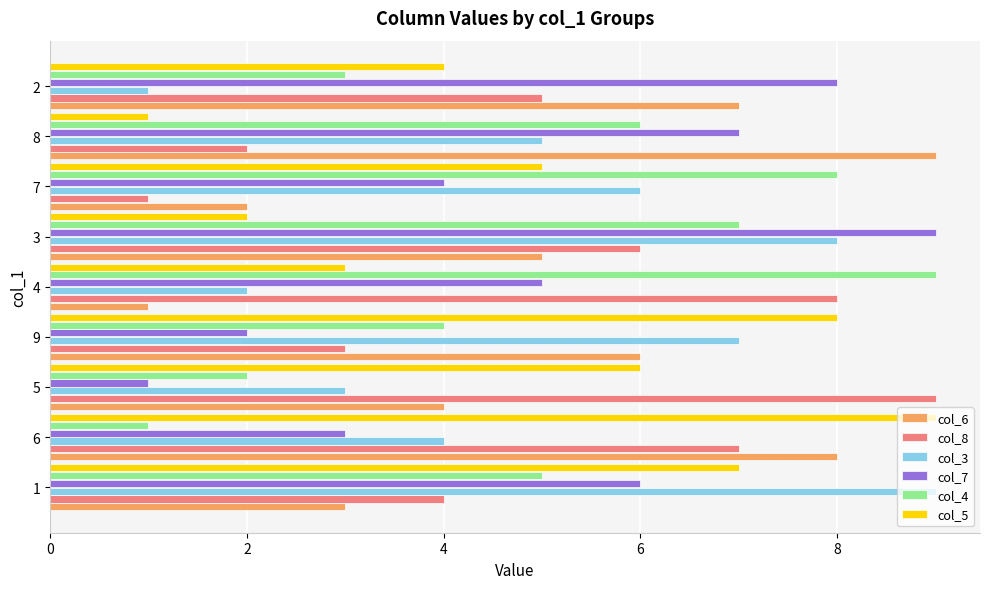

Is it true that col_3 equals 2 at 4?

True